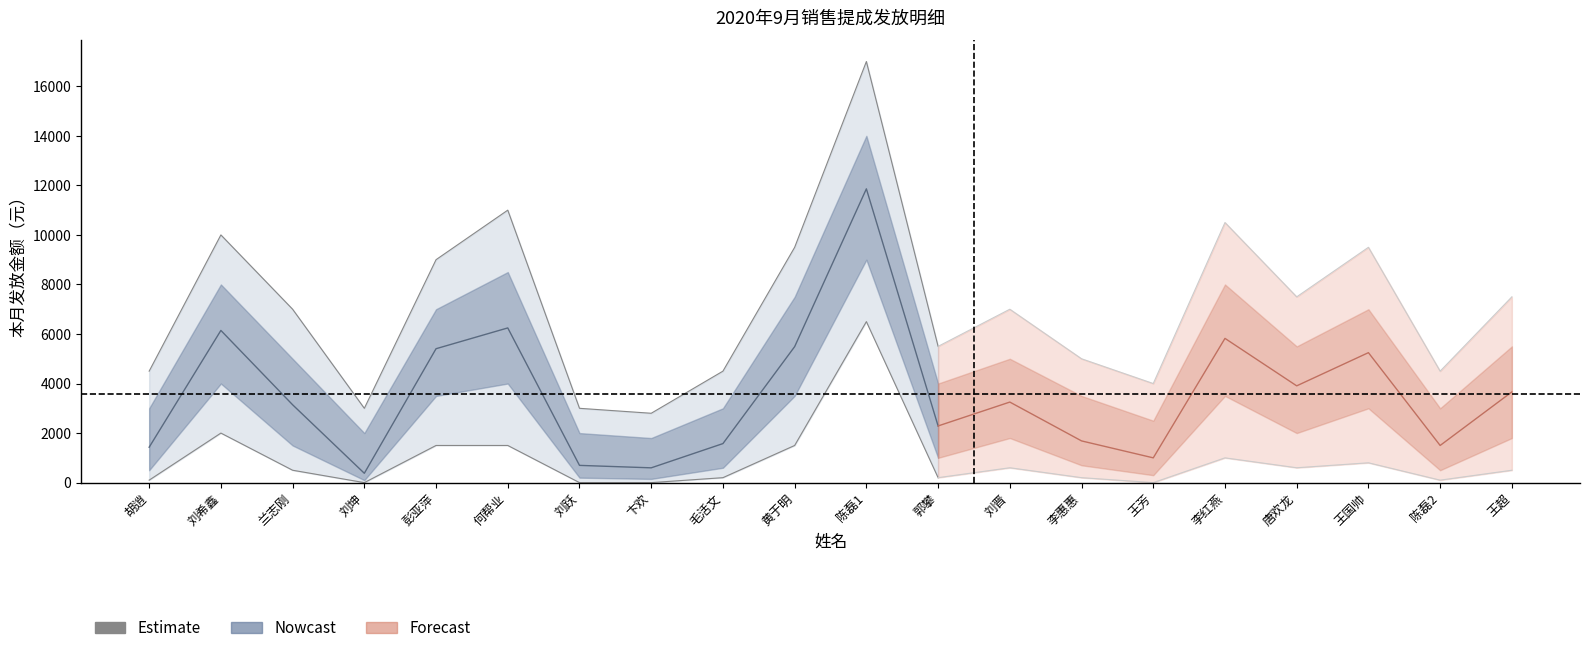

How many data points are above 7000?

5